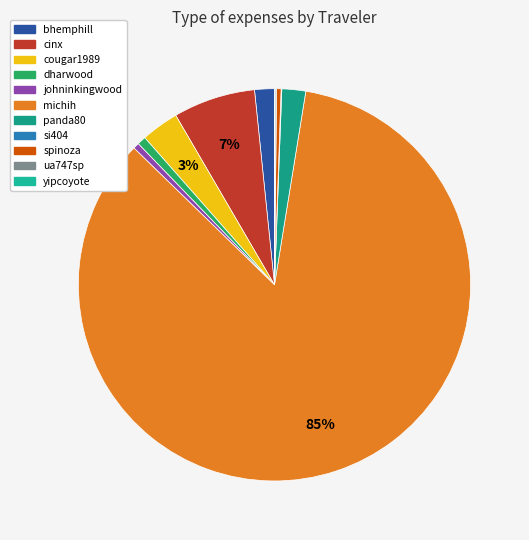

What is the change in value from johninkingwood to panda80?

+13.1